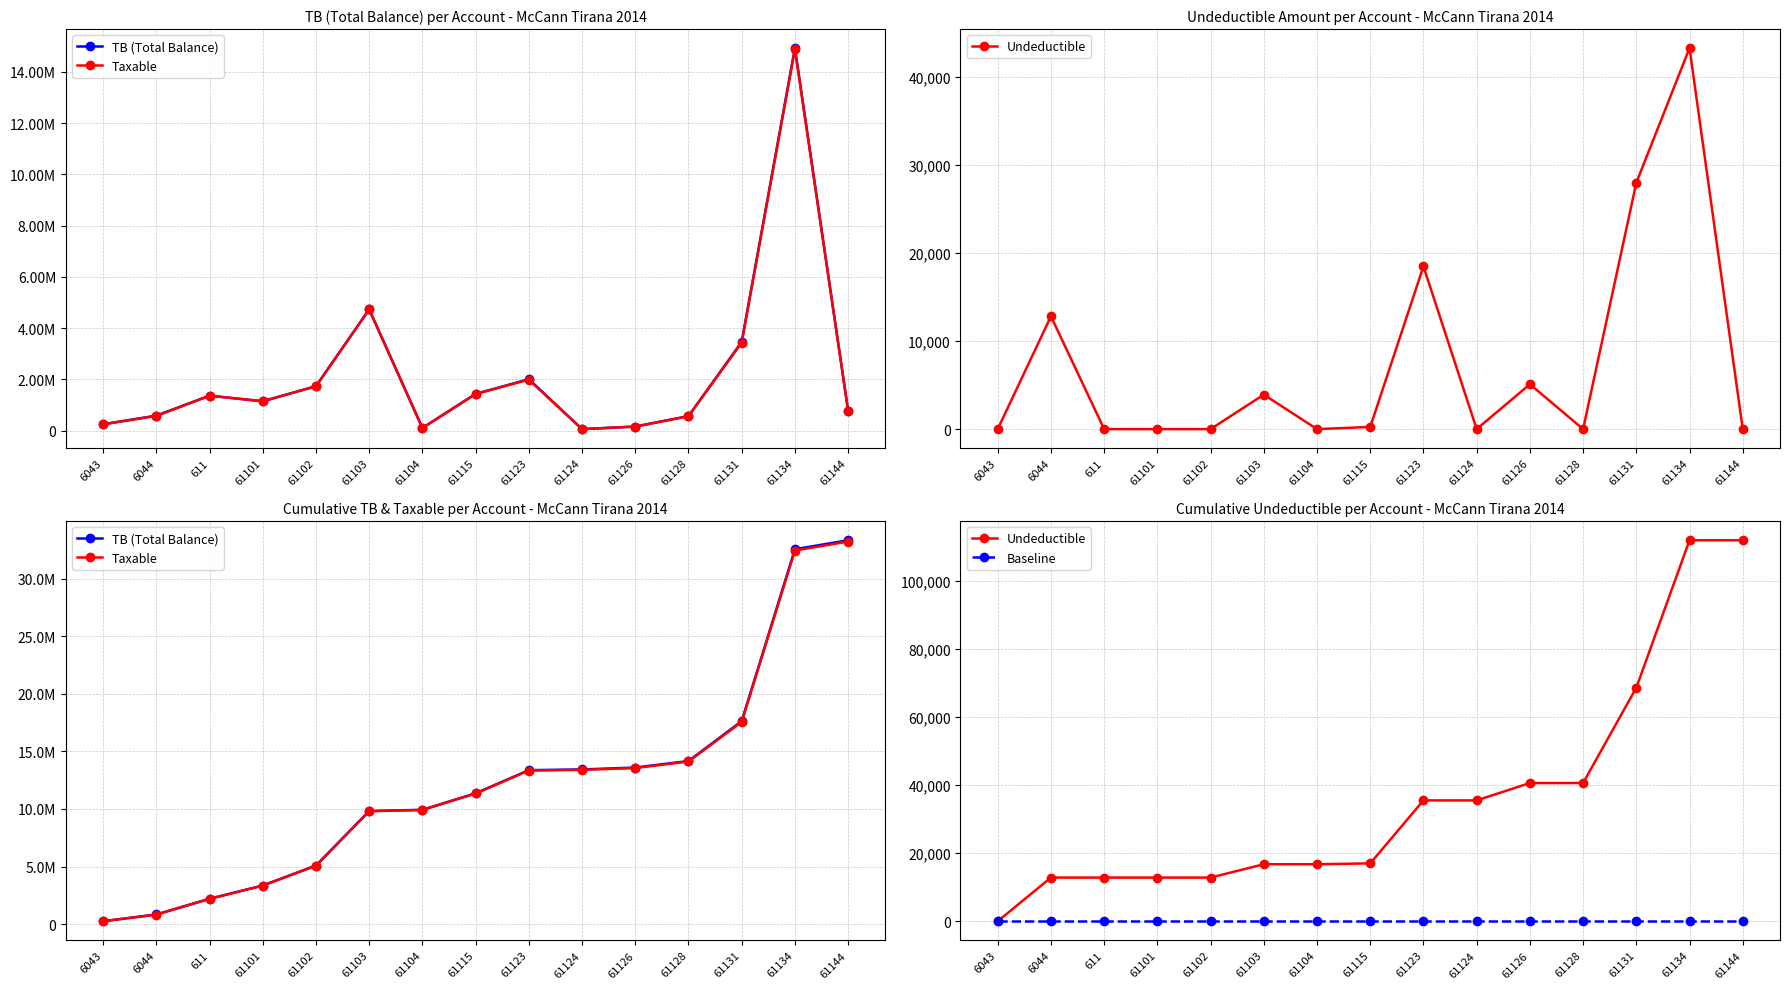

At which category is the sum across all series the highest?

61144